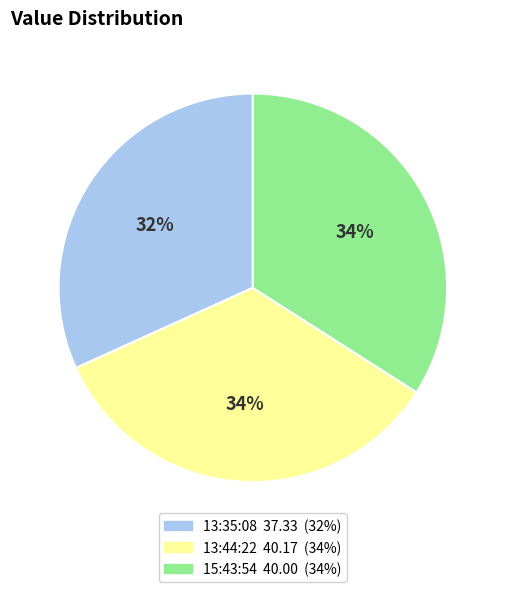

To the nearest percent, what is the average slice percentage?

33%